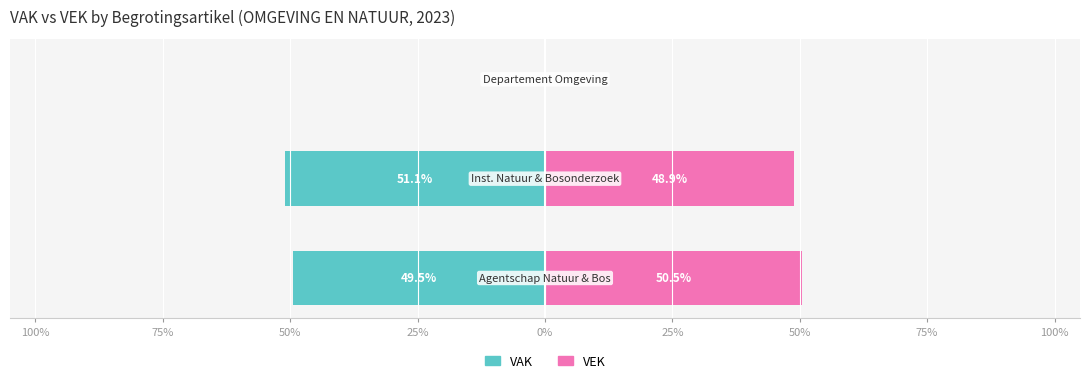

Reading left to right, transcribe all the data shown in this chart.

VAK: 100%=-49.5	75%=-51.1	50%=0.0
VEK: 100%=50.5	75%=48.9	50%=0.0